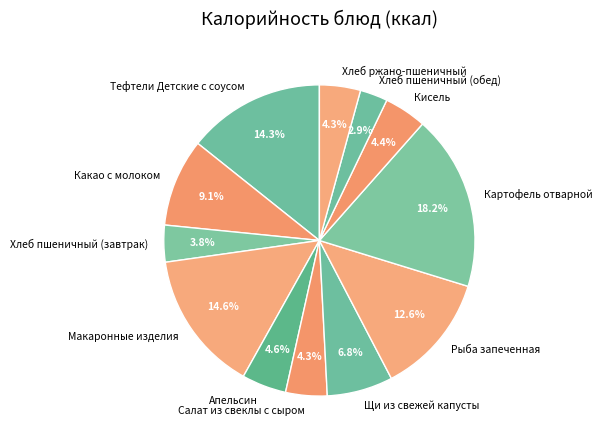

True or false: Щи из свежей капусты accounts for 1% of the total.

False